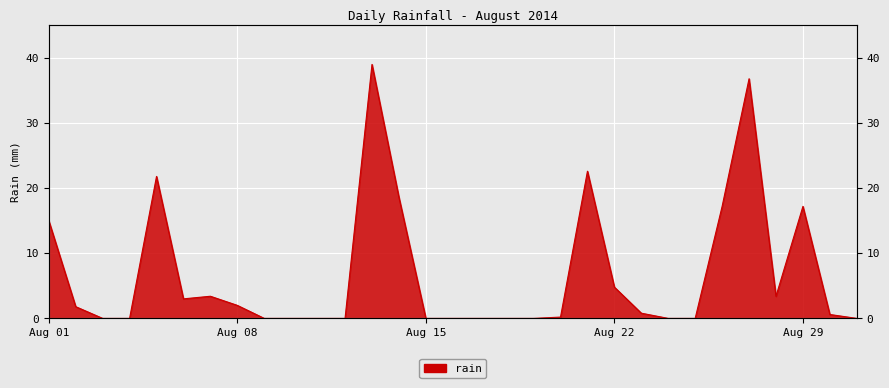

Approximately how many times larger is the value at 2014-08-30 compared to 2014-08-02?

0.3